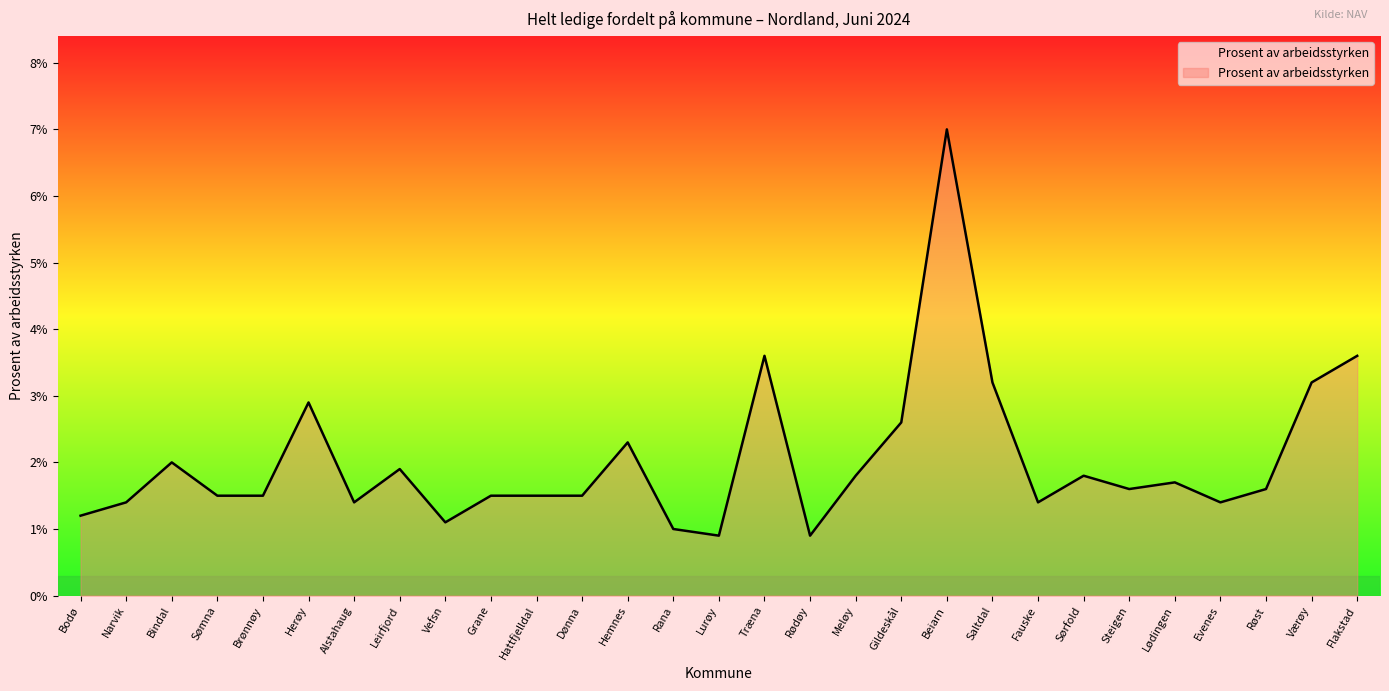

The chart shows a value of 1.5 at Hattfjelldal. True or false?

True